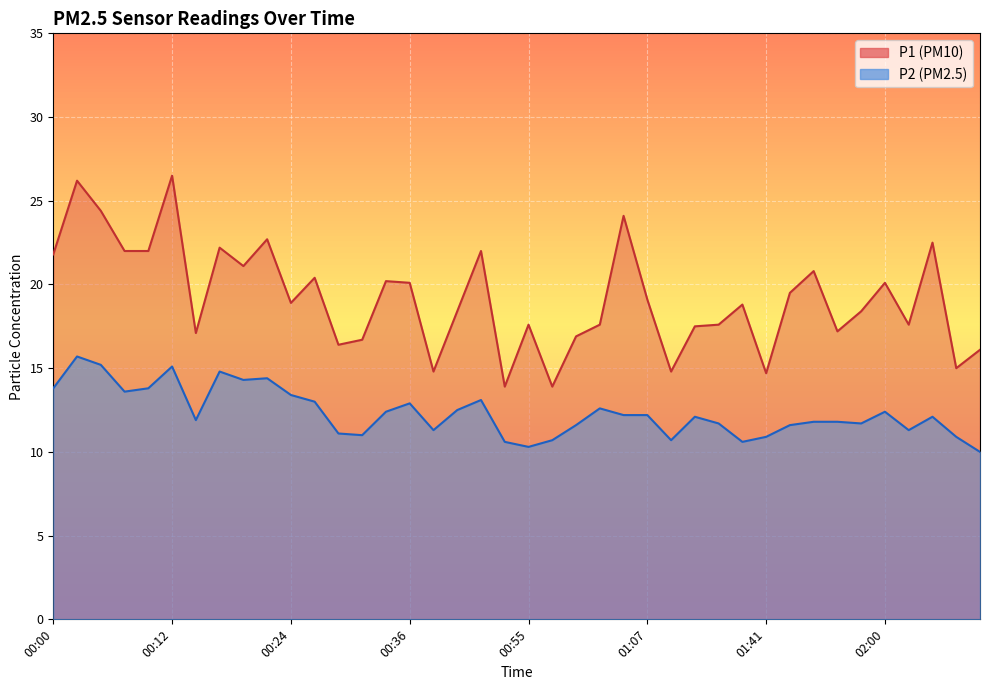

The P1 series shows 22.2 at 00:17. True or false?

True